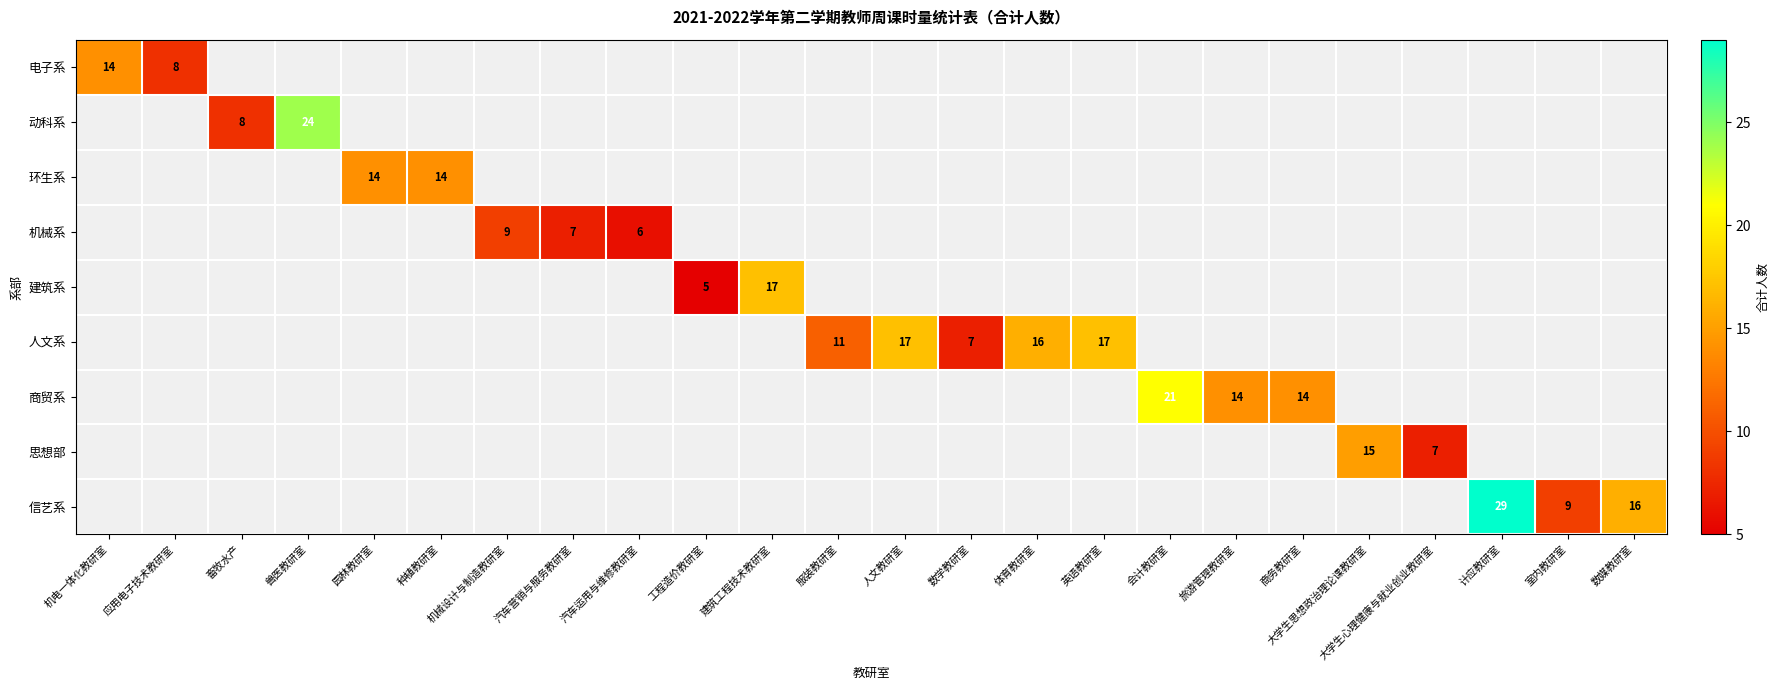

Which label corresponds to the smallest value in the chart?

工程造价教研室